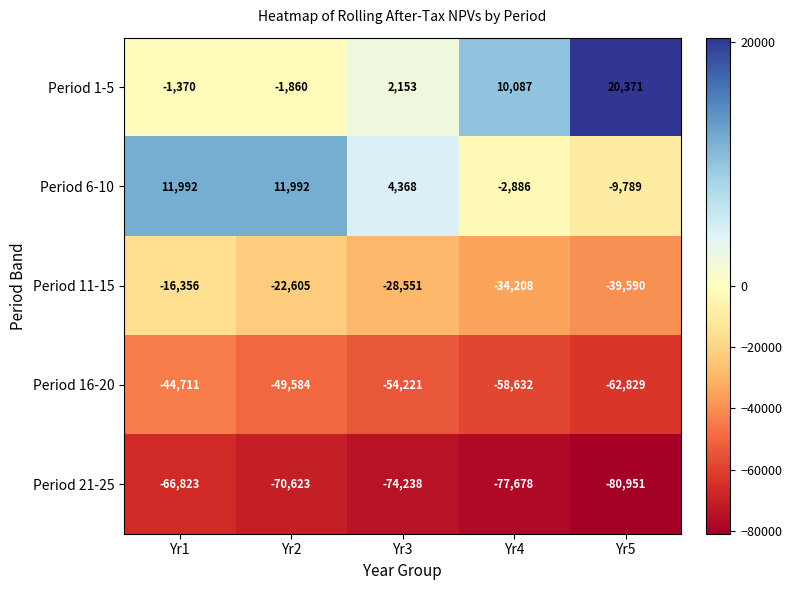

How many Period 16-20 values are between -58632 and -49584?

3